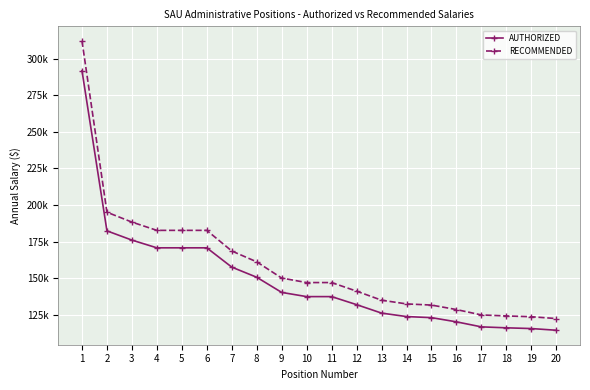

The value of RECOMMENDED at 10 is 146933.0. True or false?

True